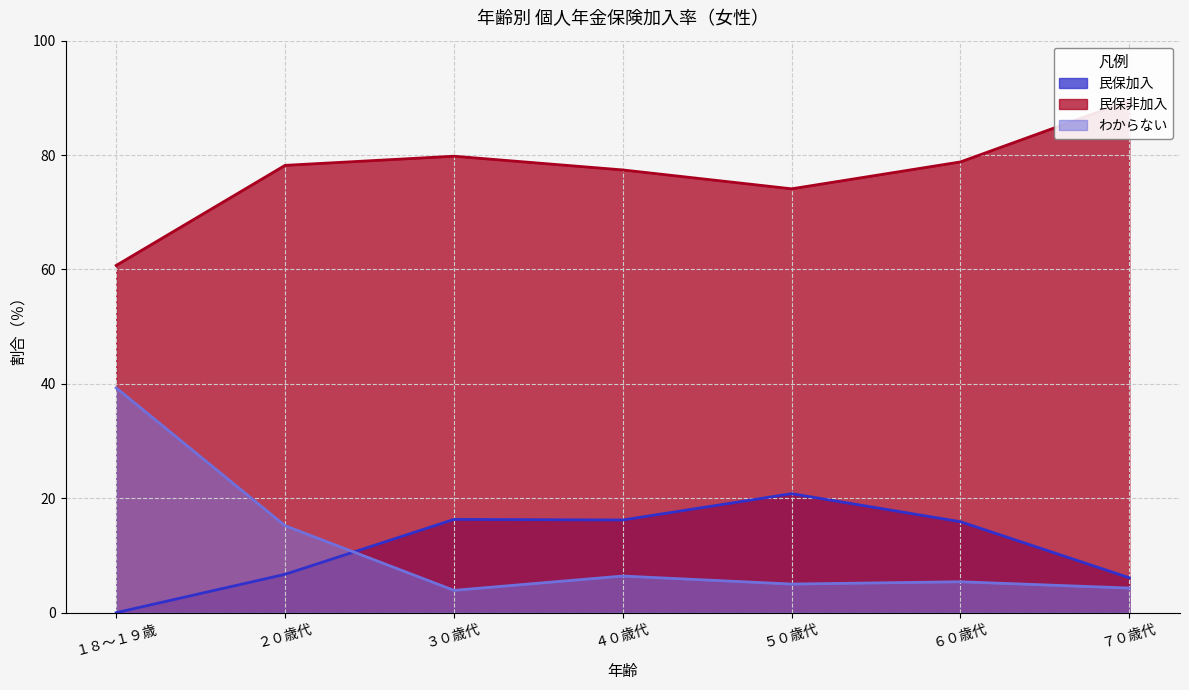

List the labels in order of わからない value, smallest first.

３０歳代, ７０歳代, ５０歳代, ６０歳代, ４０歳代, ２０歳代, １８～１９歳